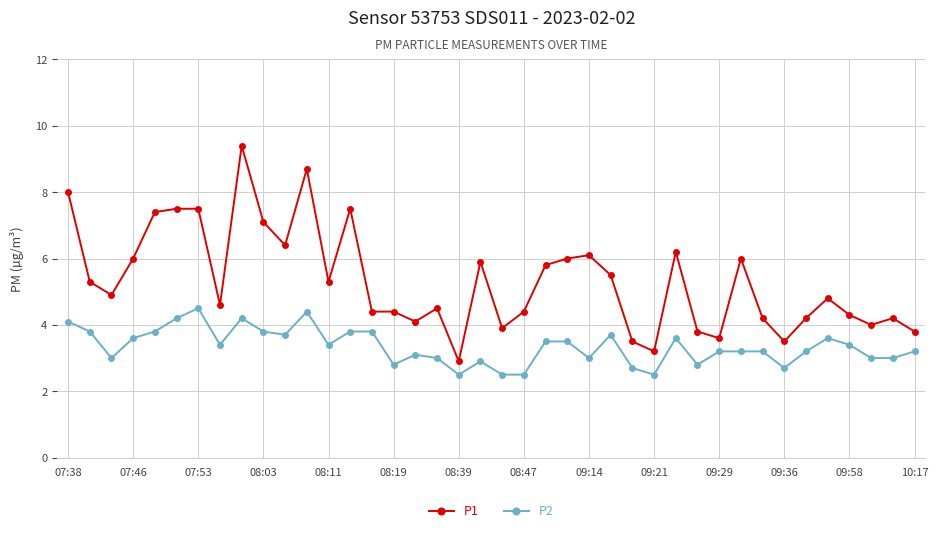

True or false: P2 and P1 cross at least once.

False